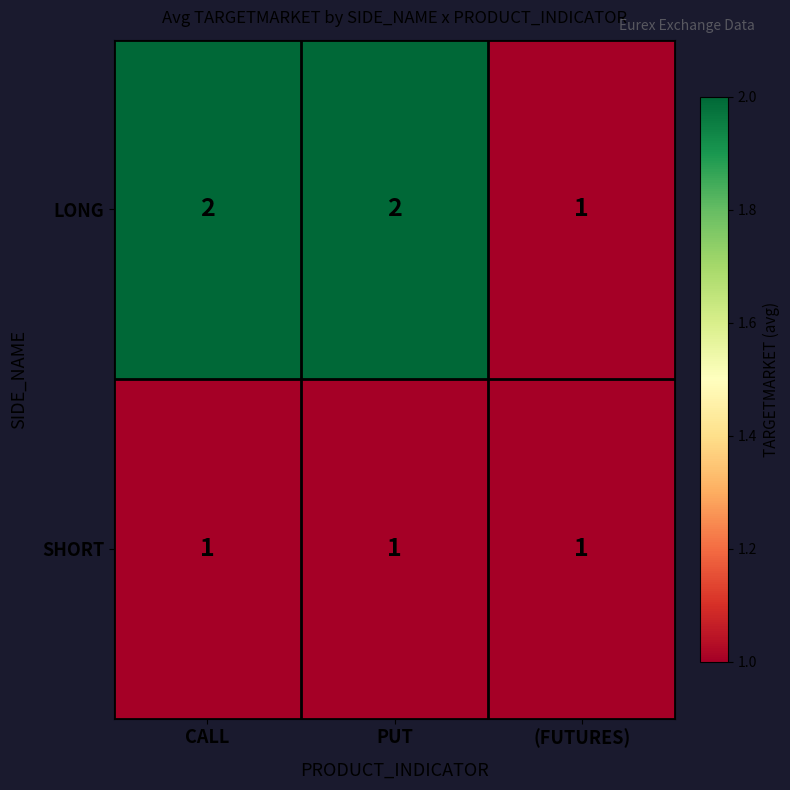

At CALL, list the series in order from smallest to largest.

SHORT, LONG